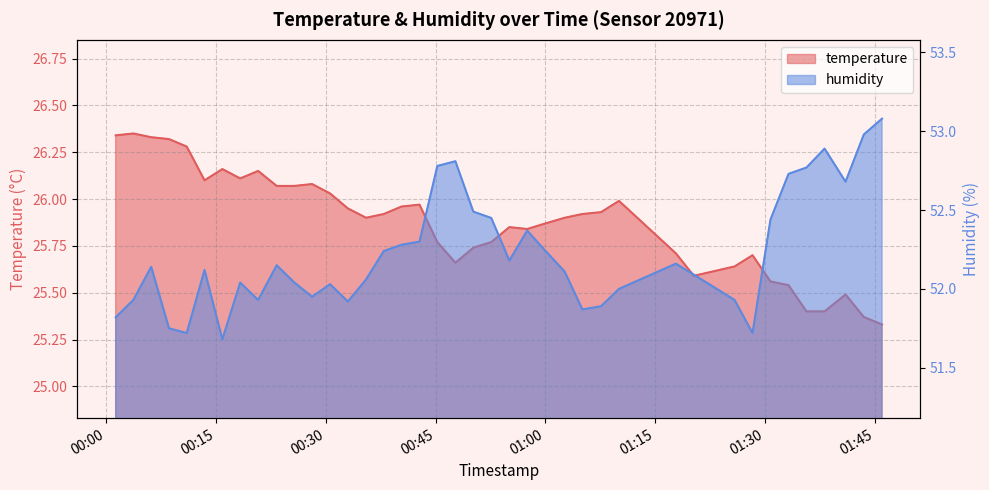

The temperature series shows 25.8 at 2023-08-24T00:45:15. True or false?

True